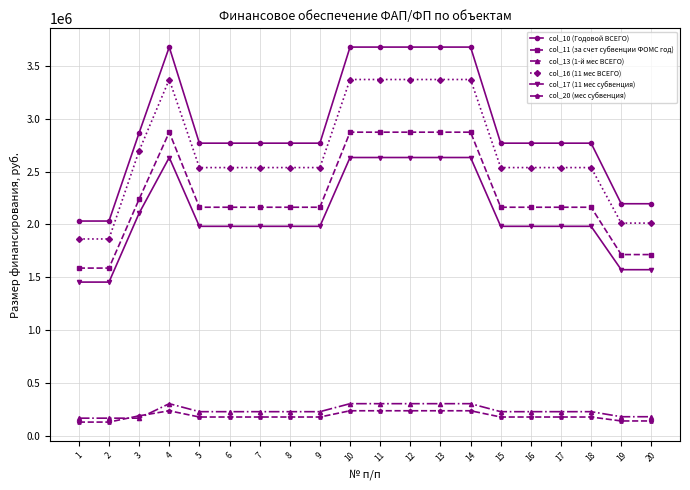

True or false: col_16 (11 мес ВСЕГО) and col_11 (за счет субвенции ФОМС год) cross at least once.

False